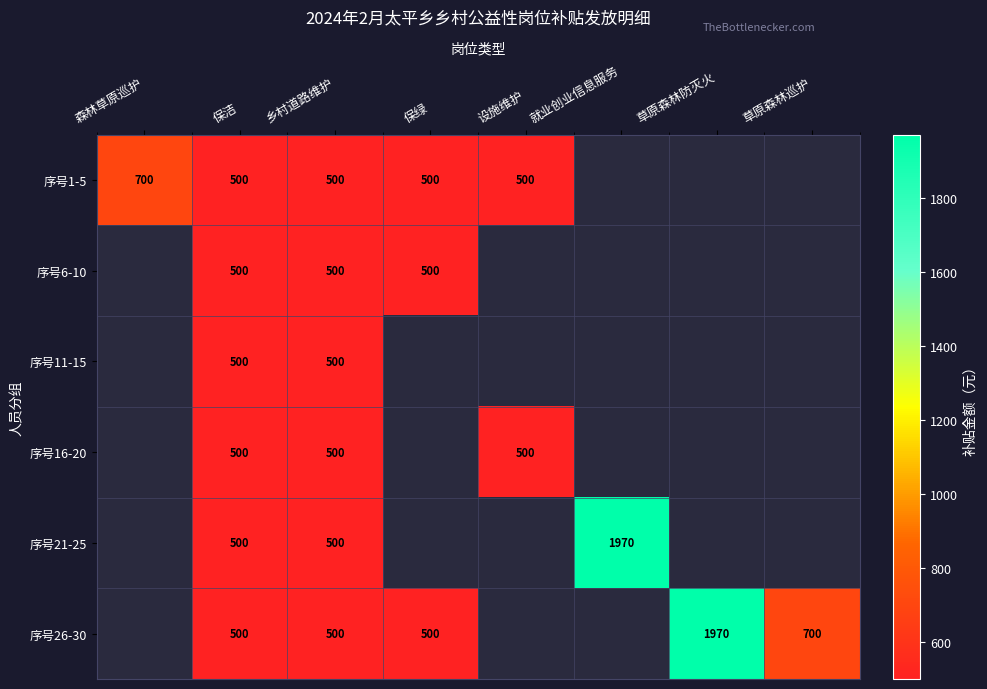

True or false: 序号21-25 has a value of 1970 at 就业创业信息服务.

True